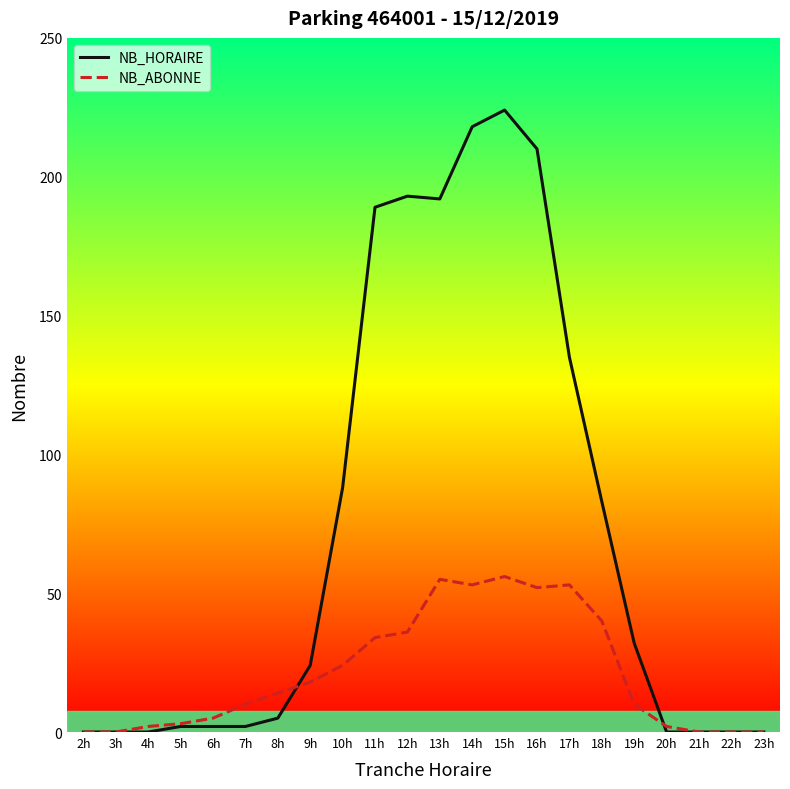

What is the sum of the NB_HORAIRE values at 22h and 15h?

224